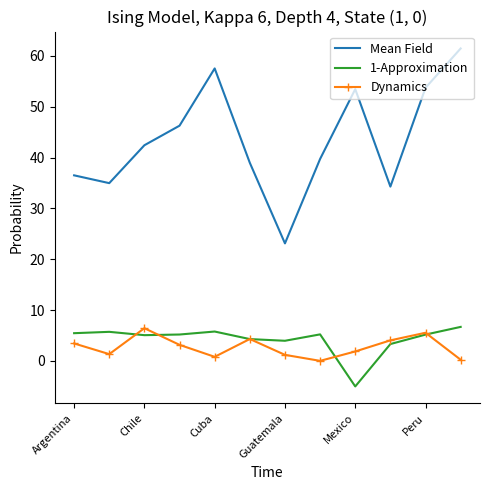

What are all the series names shown in the legend?

Mean Field, 1-Approximation, Dynamics